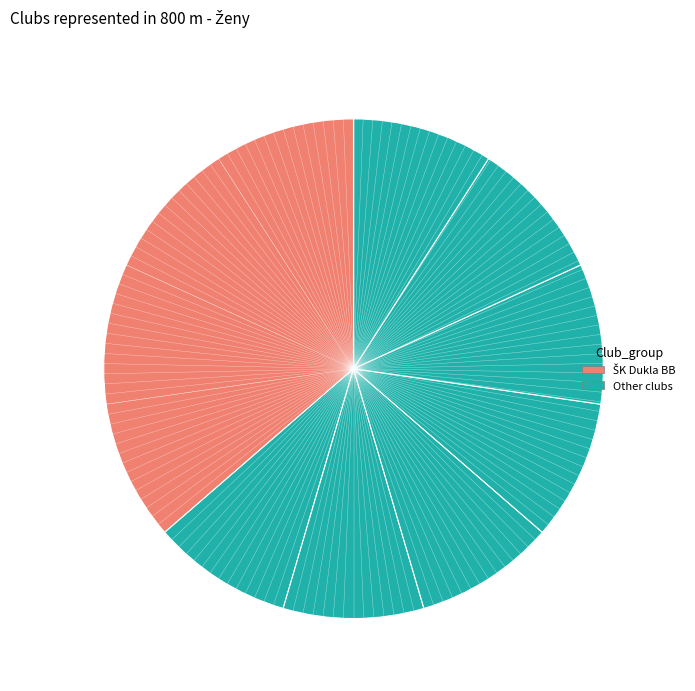

Count the number of slices in the pie.

8